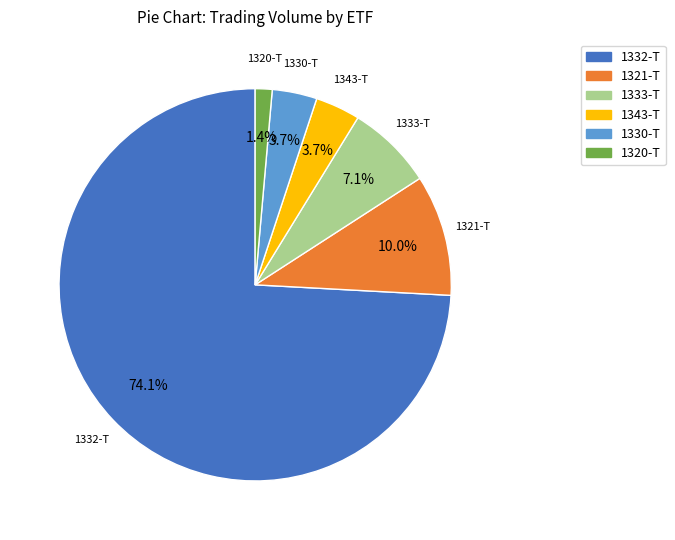

Is there a majority slice in this chart?

Yes